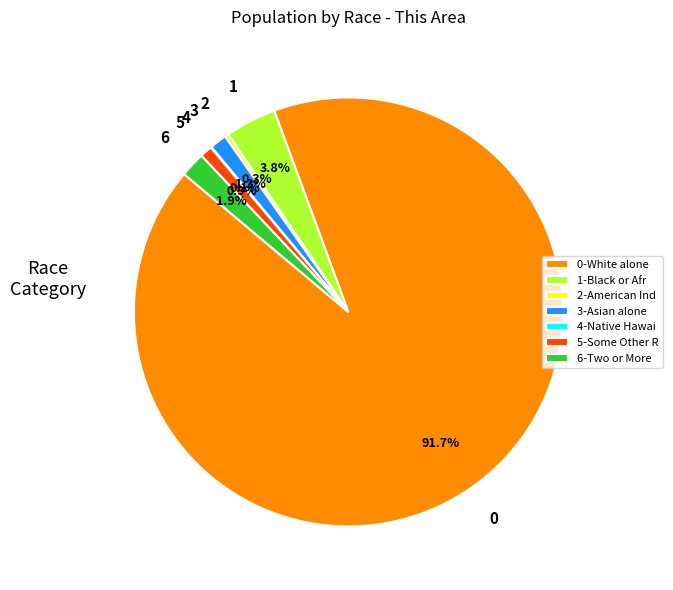

What is the largest slice in the pie chart?

0-White alone